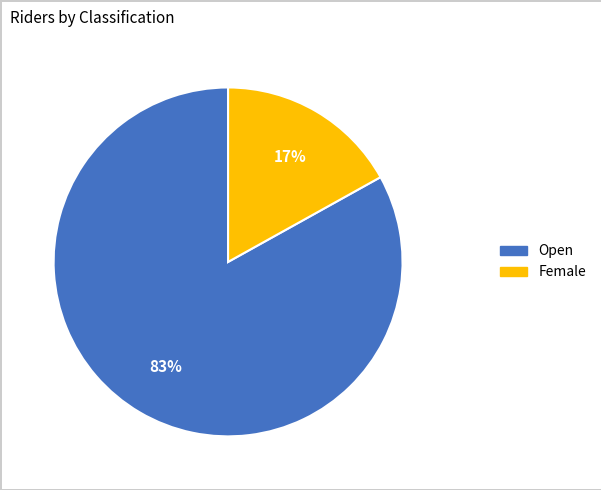

To the nearest percent, what is the average slice percentage?

50%